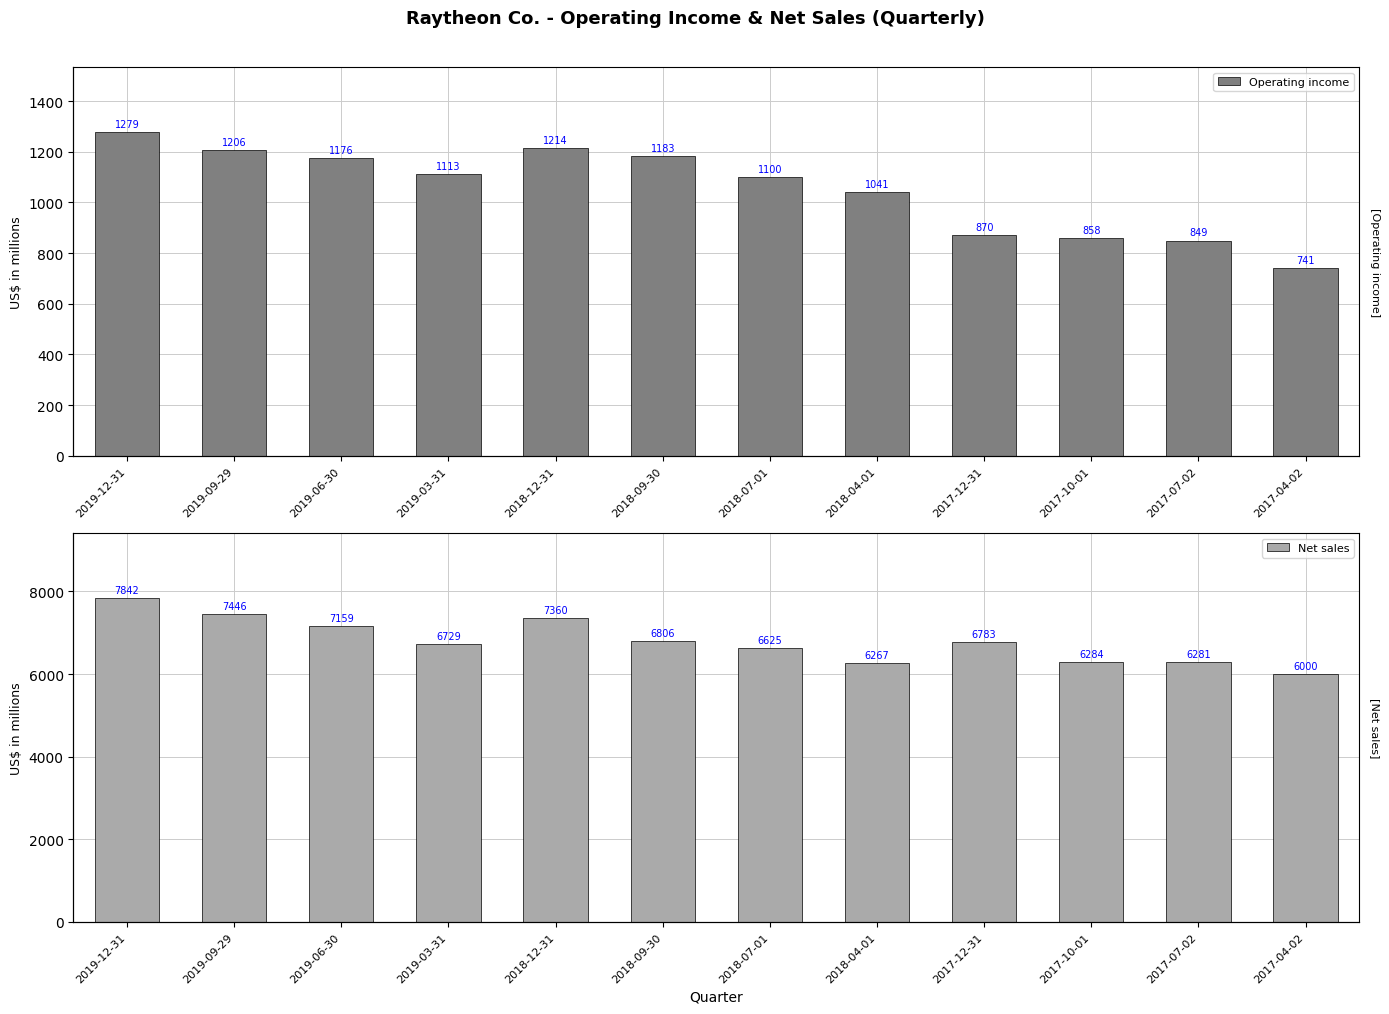

What is the approximate value of Operating income at 2017-10-01, to the nearest 100?

900